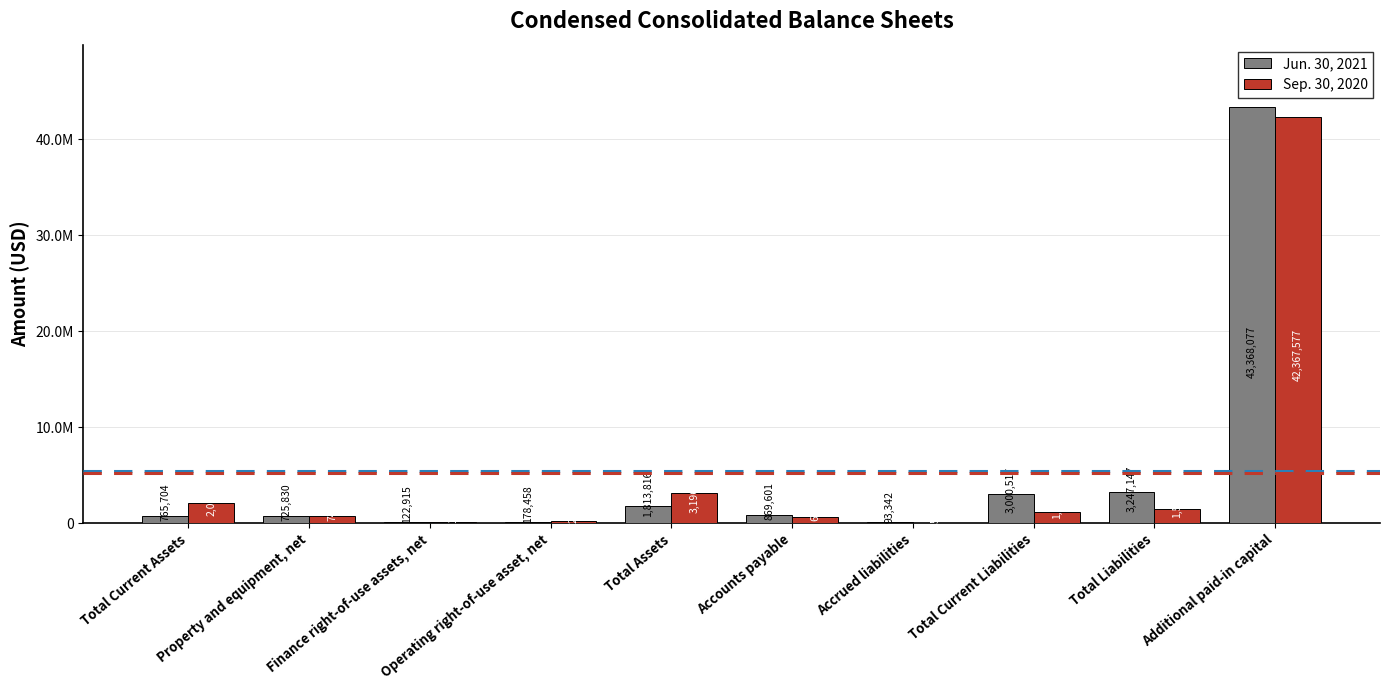

What is the maximum value shown in the chart?

43368077